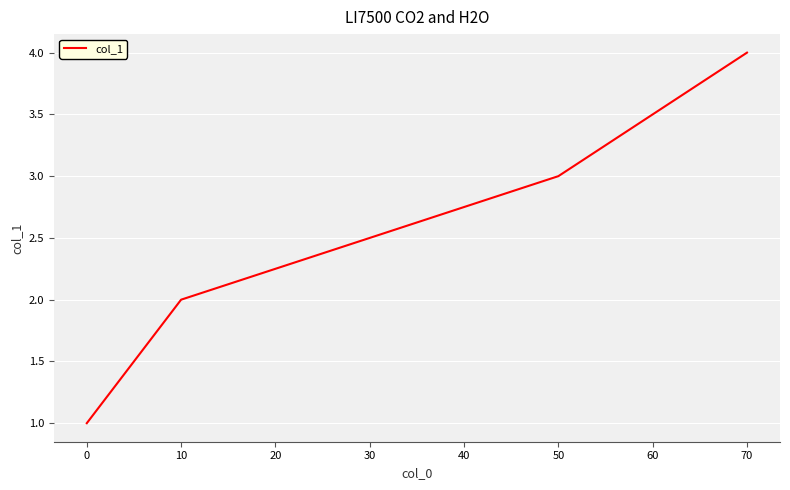

How many lines are shown in the chart?

1